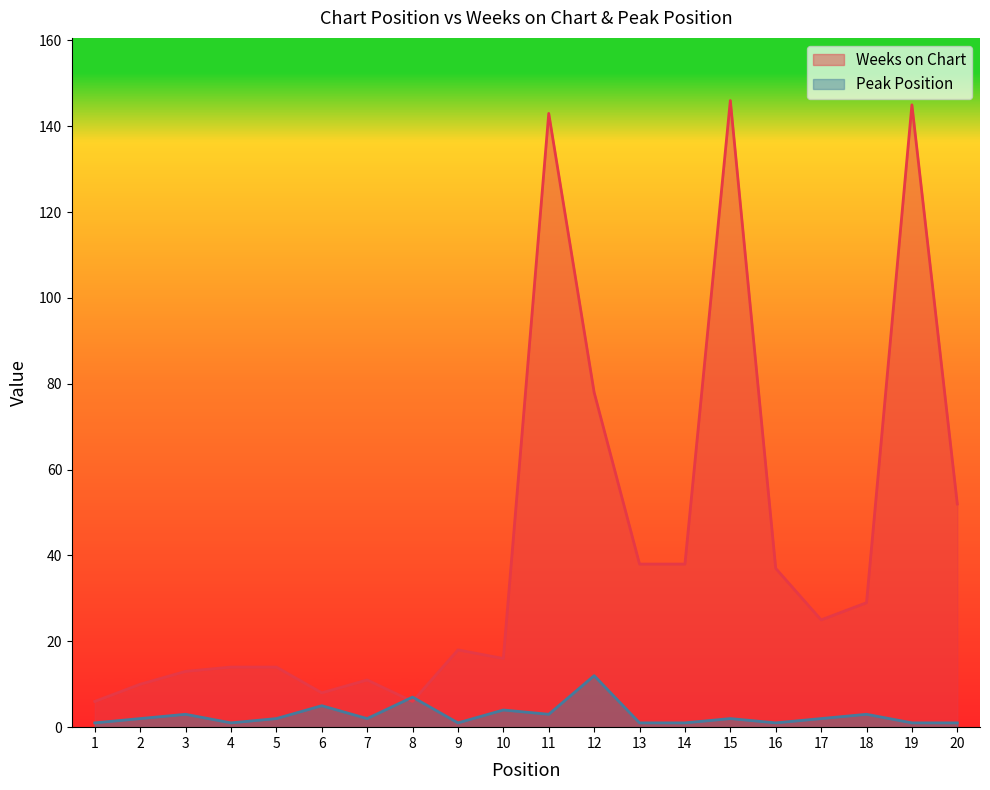

At which category is the sum across all series the highest?

15